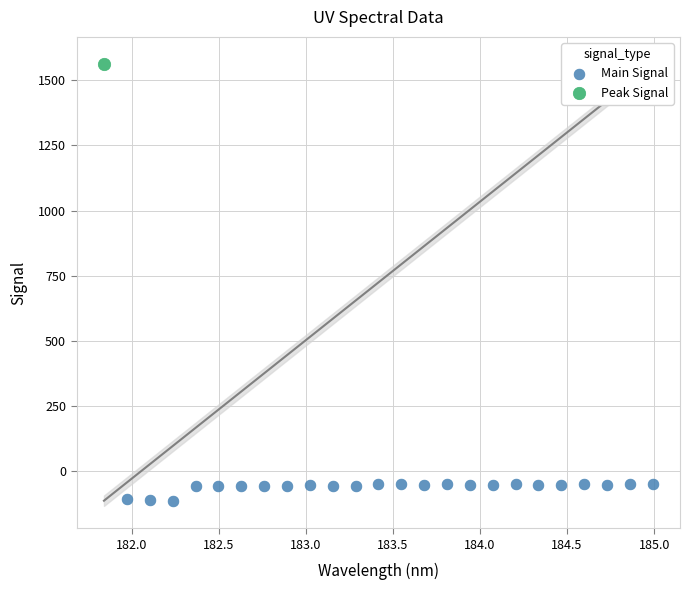

What are all the series names shown in the legend?

Main Signal, Peak Signal